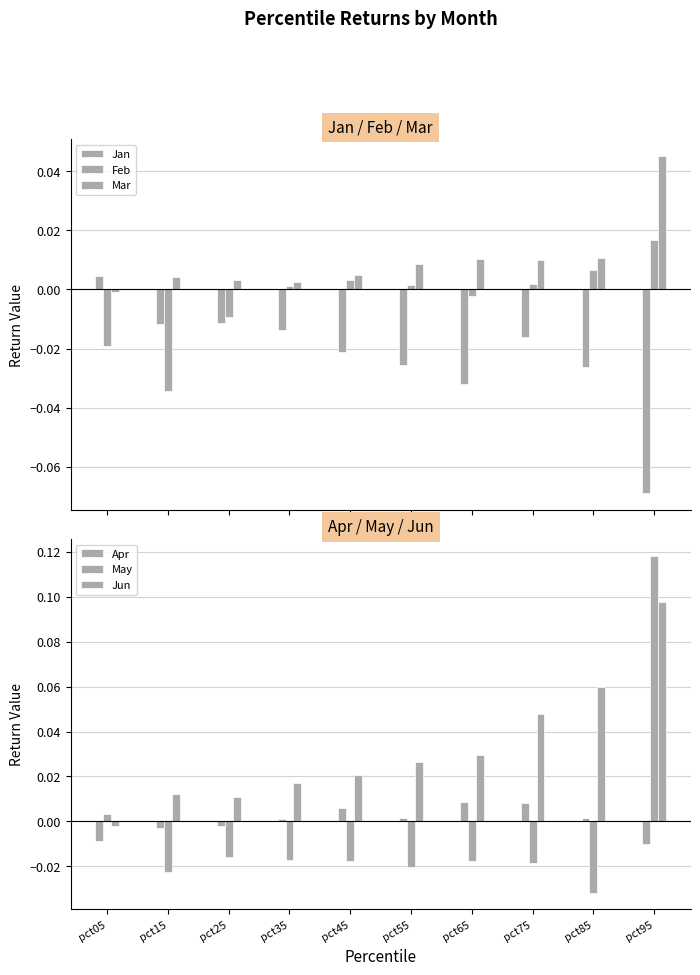

How many bars are there in total?

60